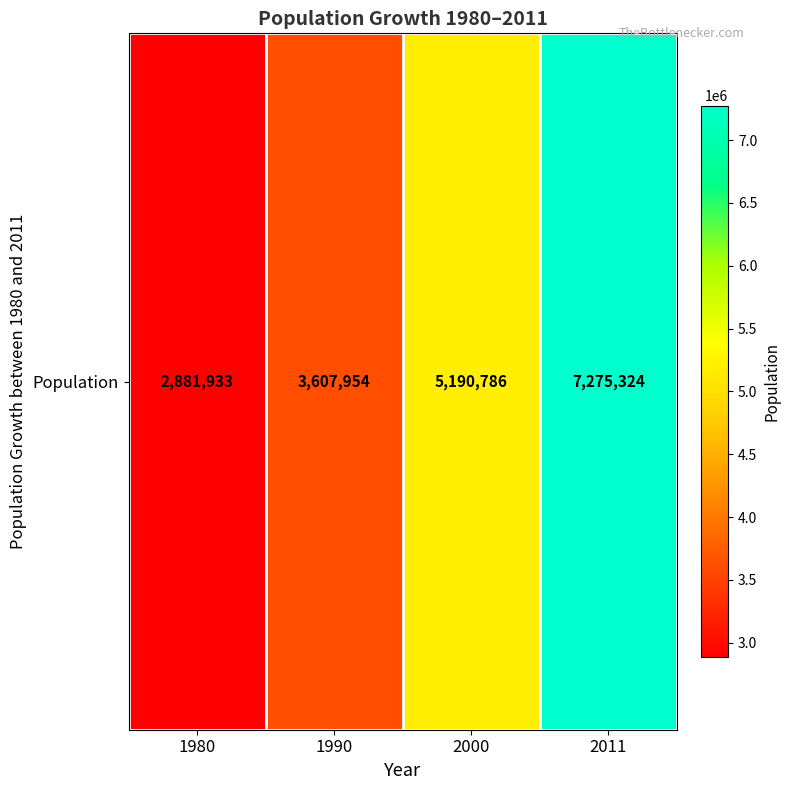

What is the average value?

4738999